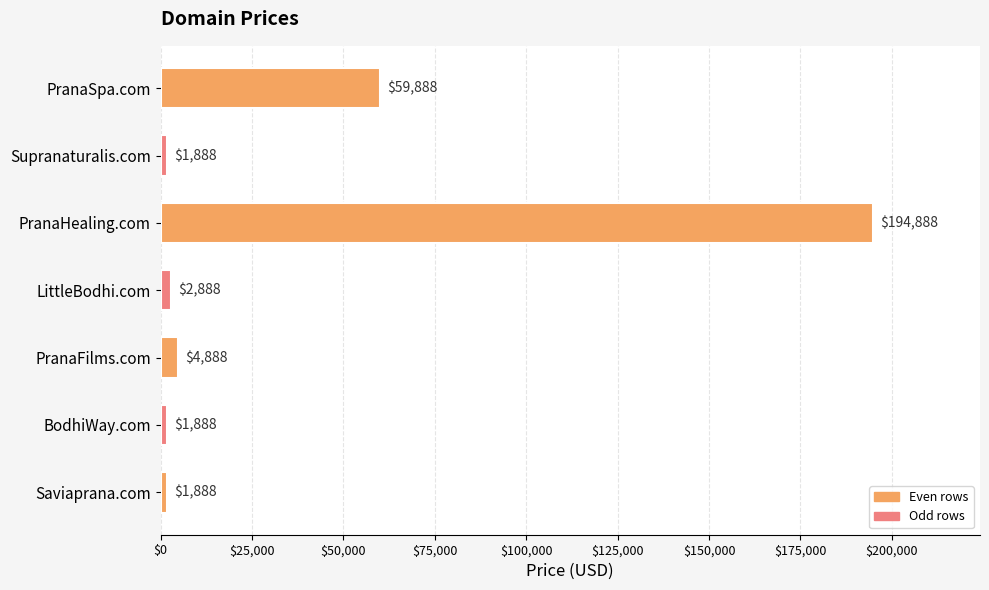

What value does the data have at PranaFilms.com?

4888